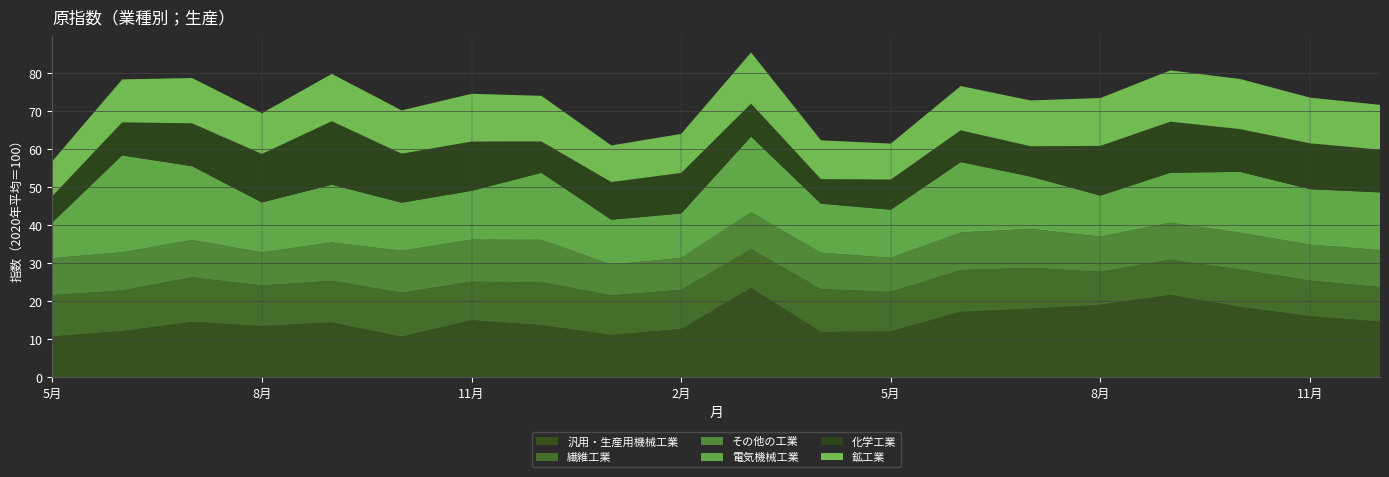

What are all the series names shown in the legend?

汎用・生産用機械工業, 繊維工業, その他の工業, 電気機械工業, 化学工業, 鉱工業